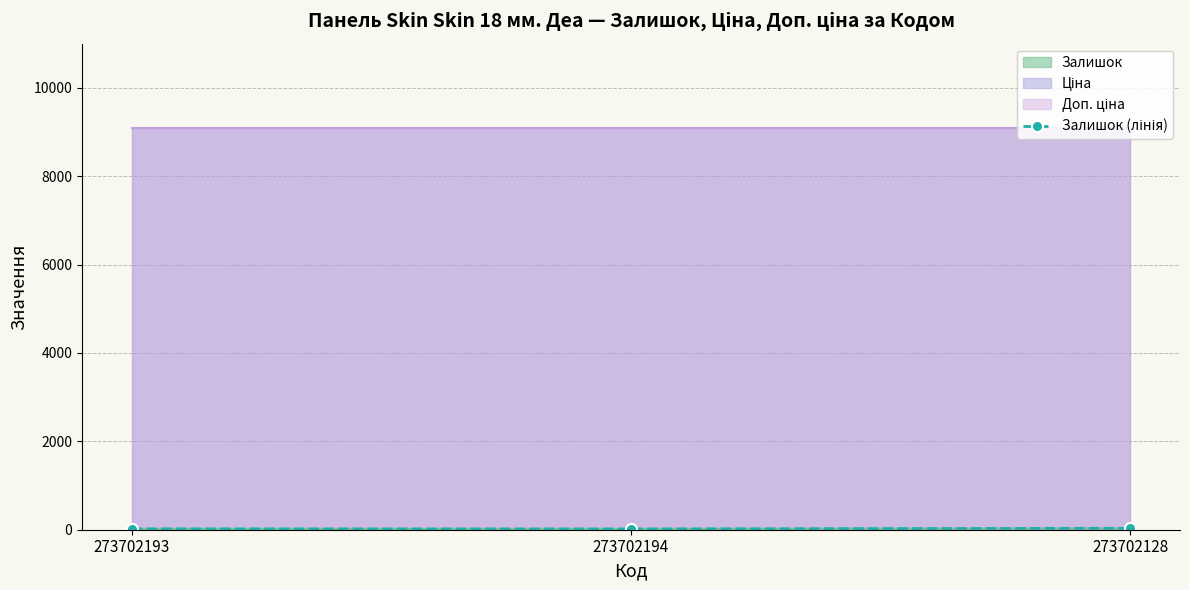

What is the smallest value displayed?

18